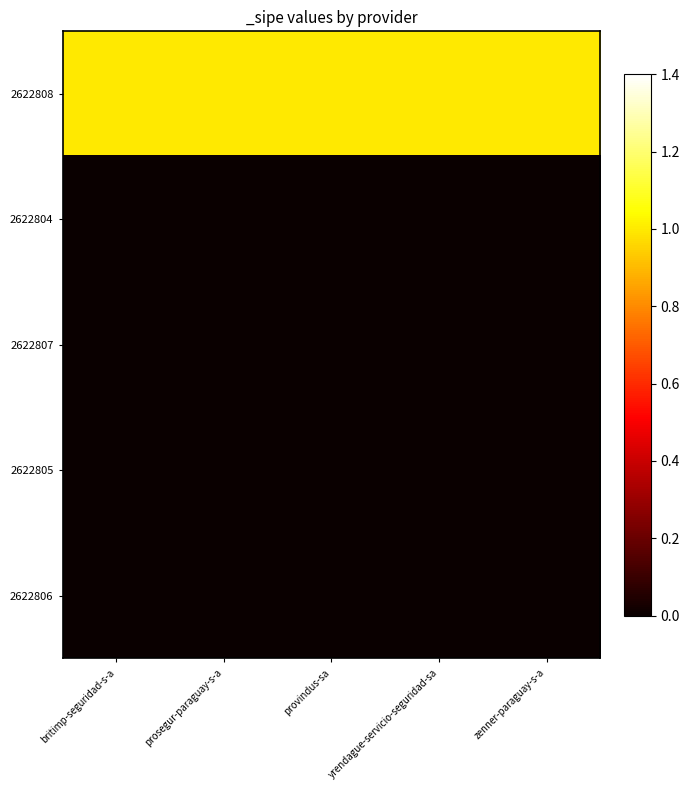

At which category is the sum across all series the highest?

britimp-seguridad-s-a